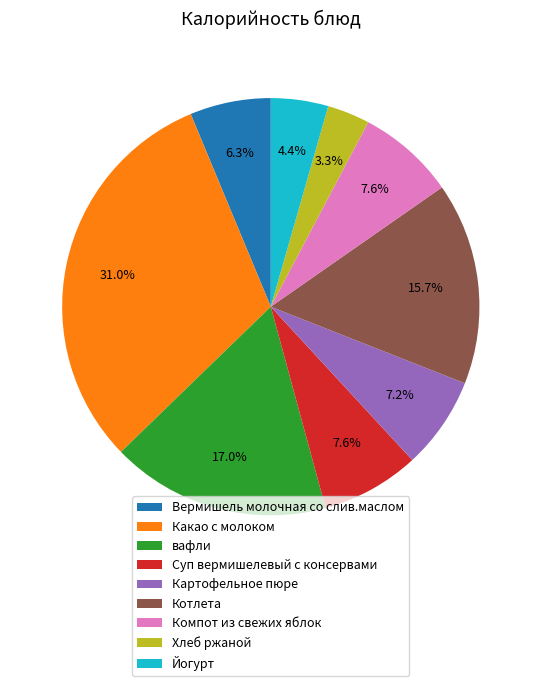

Count the number of slices in the pie.

9